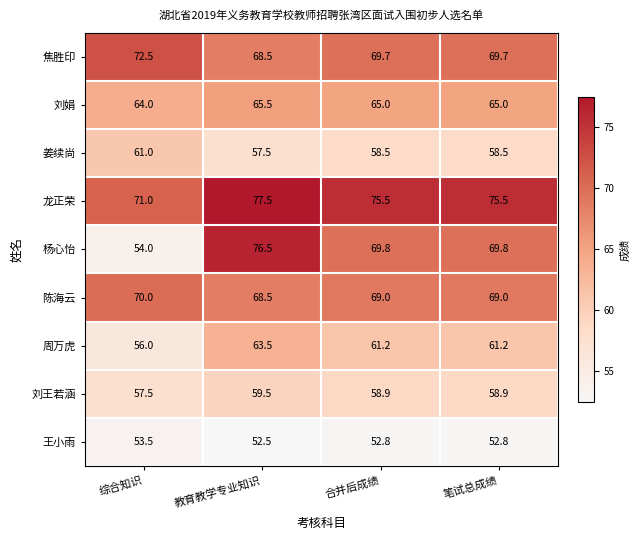

What is the average value of the 周万虎 series?

60.5